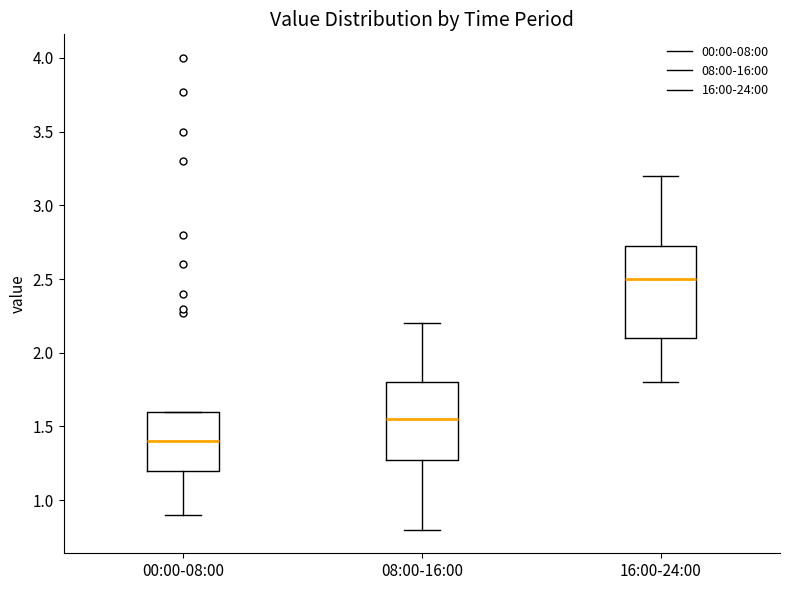

Which box's median line is the lowest?

00:00-08:00